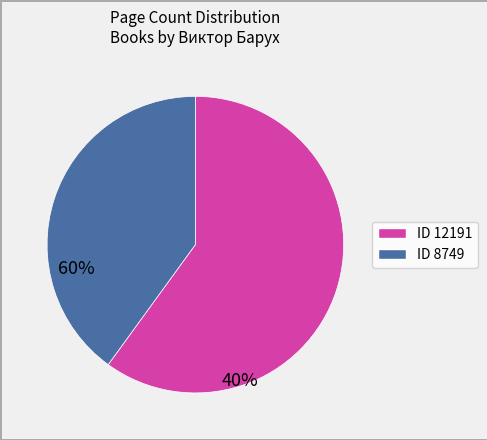

Is there any slice that represents more than half of the pie?

Yes